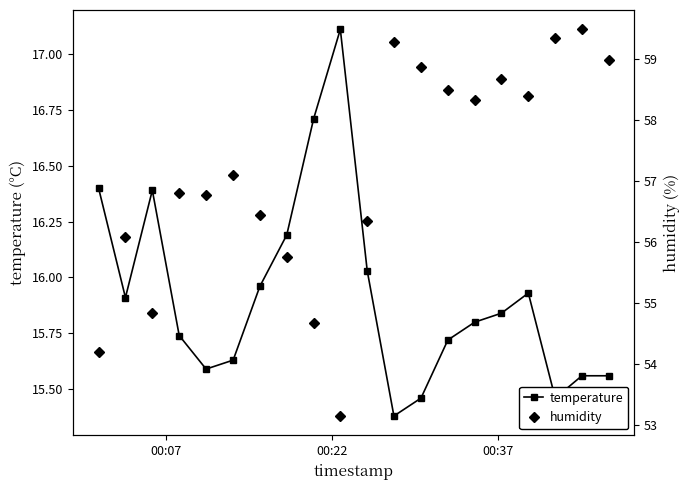

True or false: humidity and temperature cross at least once.

False